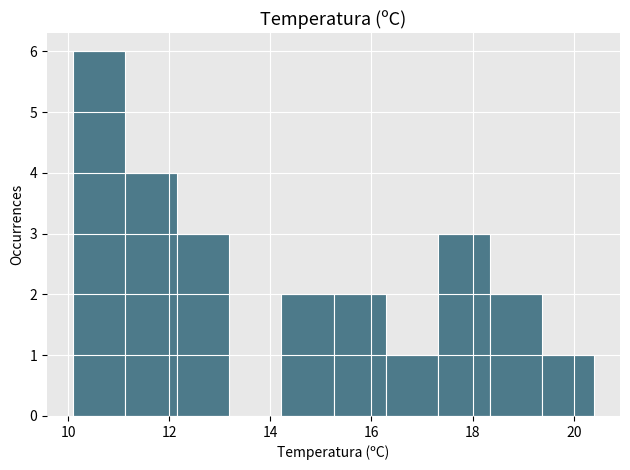

What is the height of the bar covering 18.4 to 19.4 on the x-axis? Neither the bar edges nor the heights are printed on the chart, so give them approximately, as read against the axes.

2